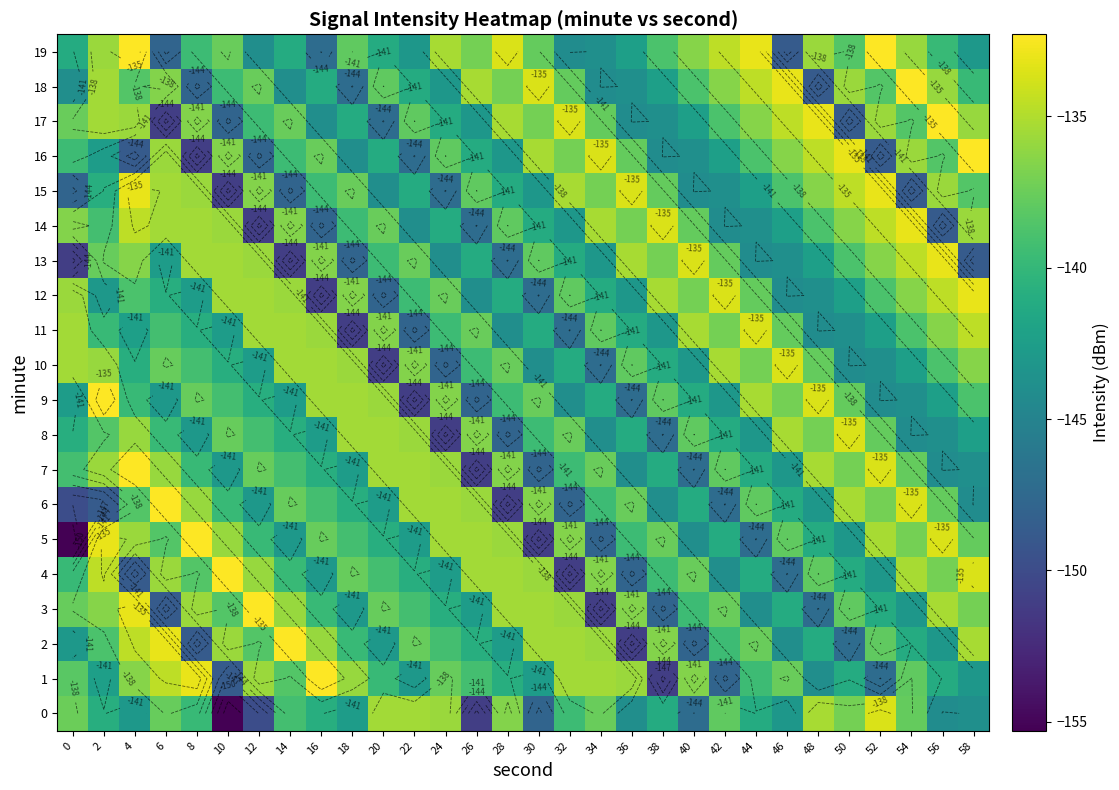

Which category has the lowest value in the 11 series?

18